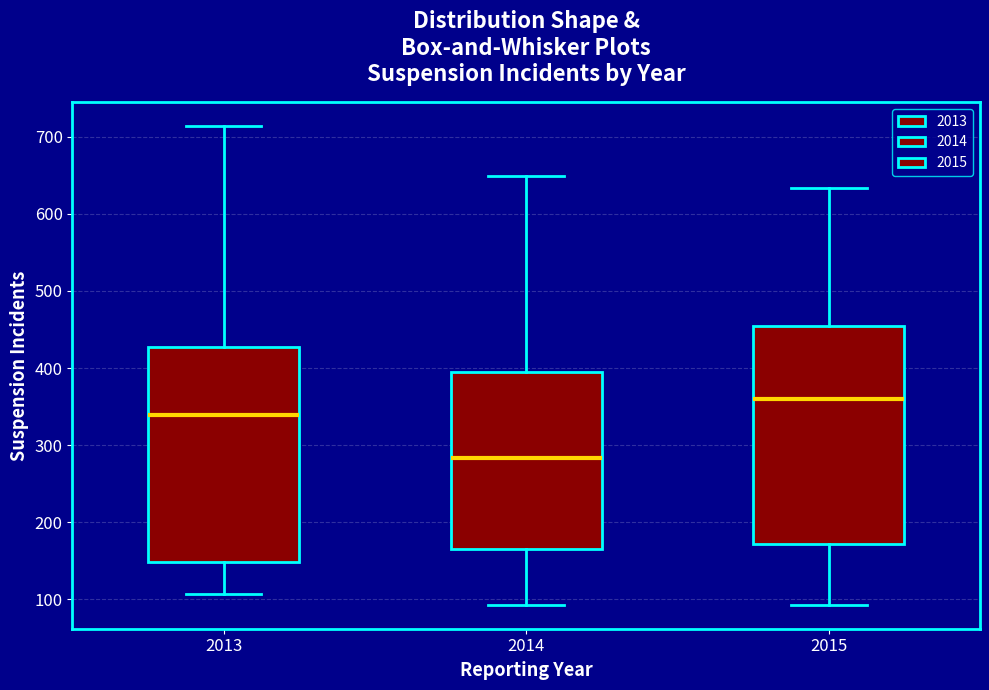

Where is the upper edge of the box at x = 2014 on the y-axis? The values are not printed on the chart, so give them approximately, as read against the axis.

400